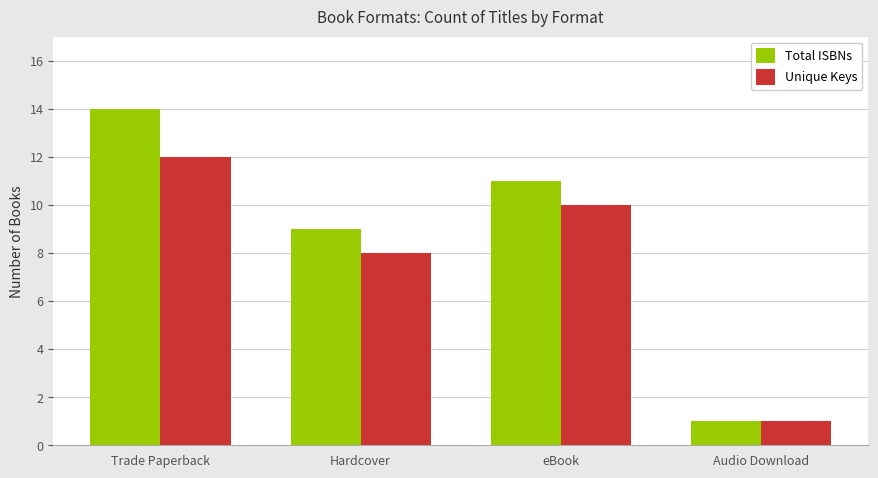

Which series has the largest range (max minus min)?

Total ISBNs